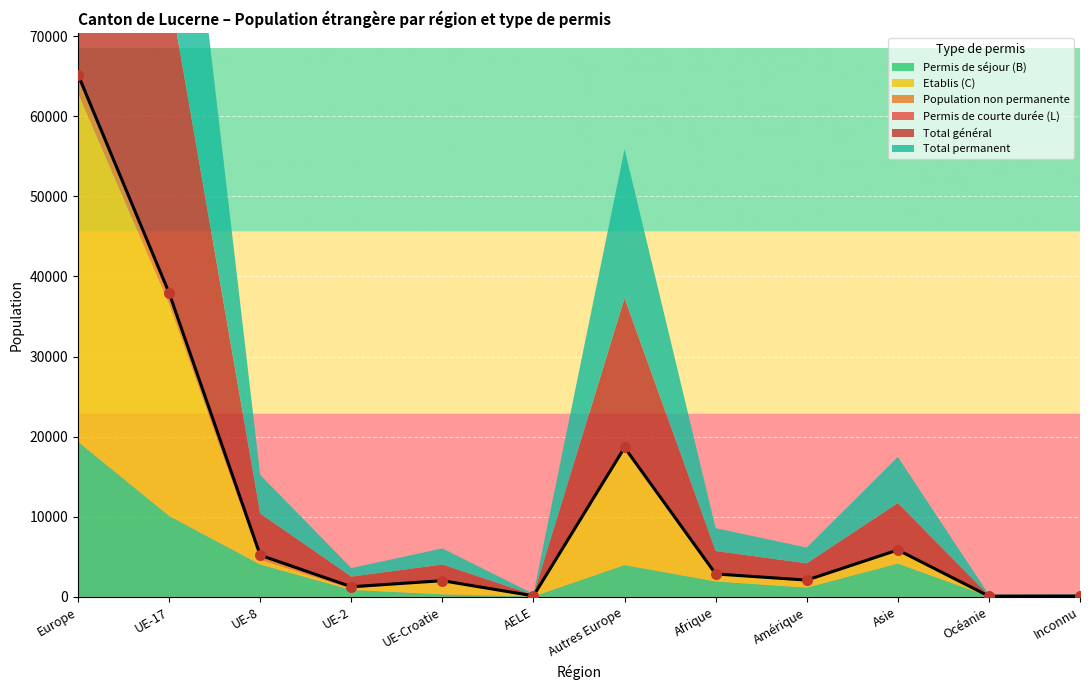

At which category is the sum across all series the highest?

Europe